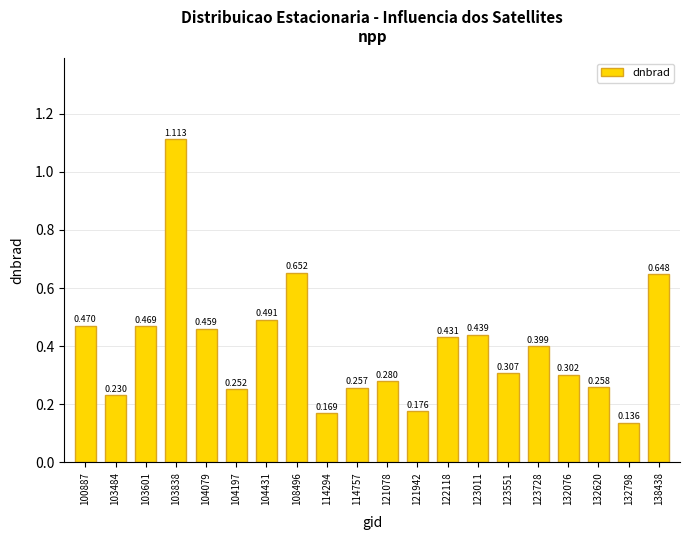

What is the value of the 3rd bar from the left?

0.5